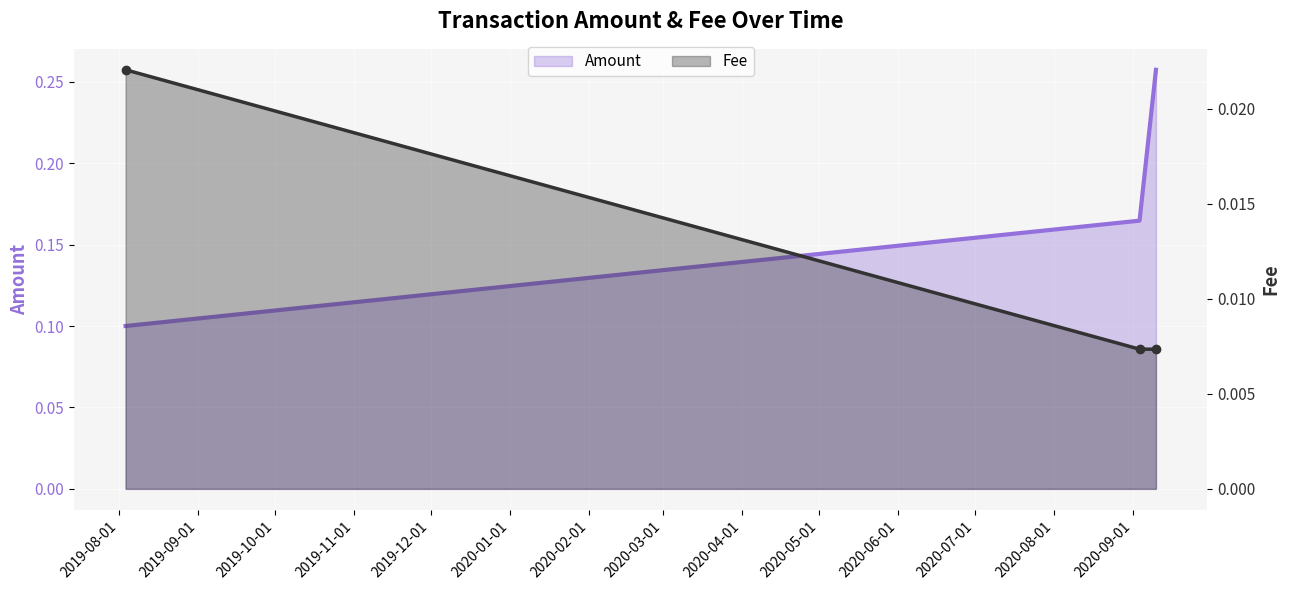

Count the Fee values in the range 0 to 1.

3